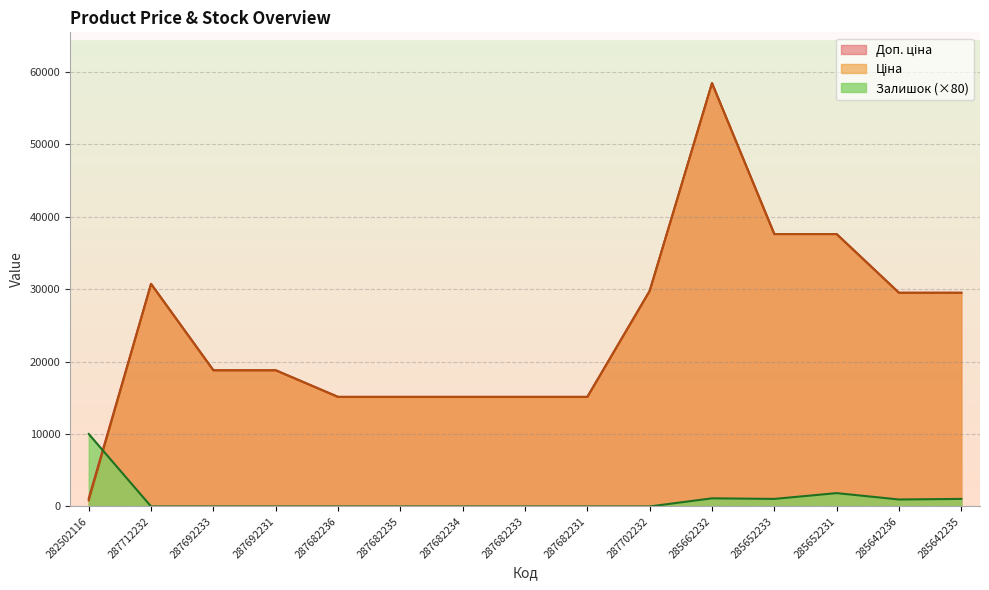

What is the maximum value for Ціна?

58426.5